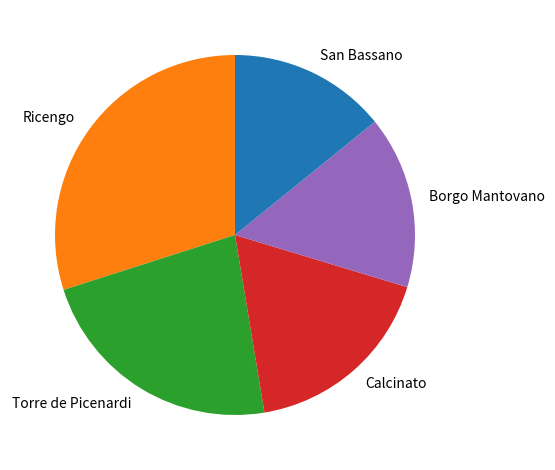

Is it true that Ricengo is 30% of the pie?

True